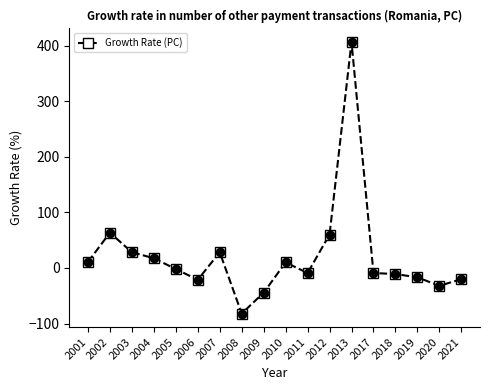

How many data points are above -1?

8